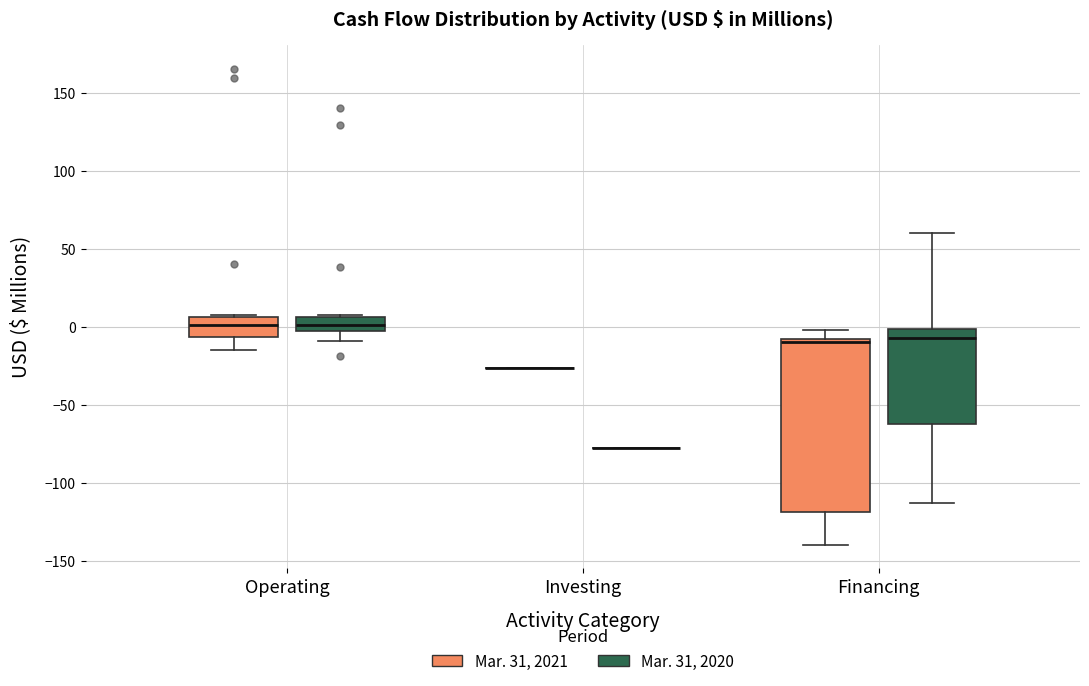

Reading left to right, transcribe this box plot: for each box, give where its median line is, the range the box spans, and where its two whiskers end, as read against the y-axis. The values are not printed on the chart, so give them approximately, as read against the axis.

Operating (Mar. 31, 2021): median 0, box -5 to 5, whiskers -15 to 10
Operating (Mar. 31, 2020): median 0, box -5 to 5, whiskers -10 to 5
Investing (Mar. 31, 2021): box collapsed to a line at -25, whiskers -25 to -25
Investing (Mar. 31, 2020): box collapsed to a line at -80, whiskers -80 to -80
Financing (Mar. 31, 2021): median -10 (just below the box's upper edge), box -120 to -10, whiskers -140 to 0
Financing (Mar. 31, 2020): median -10, box -60 to 0, whiskers -115 to 60